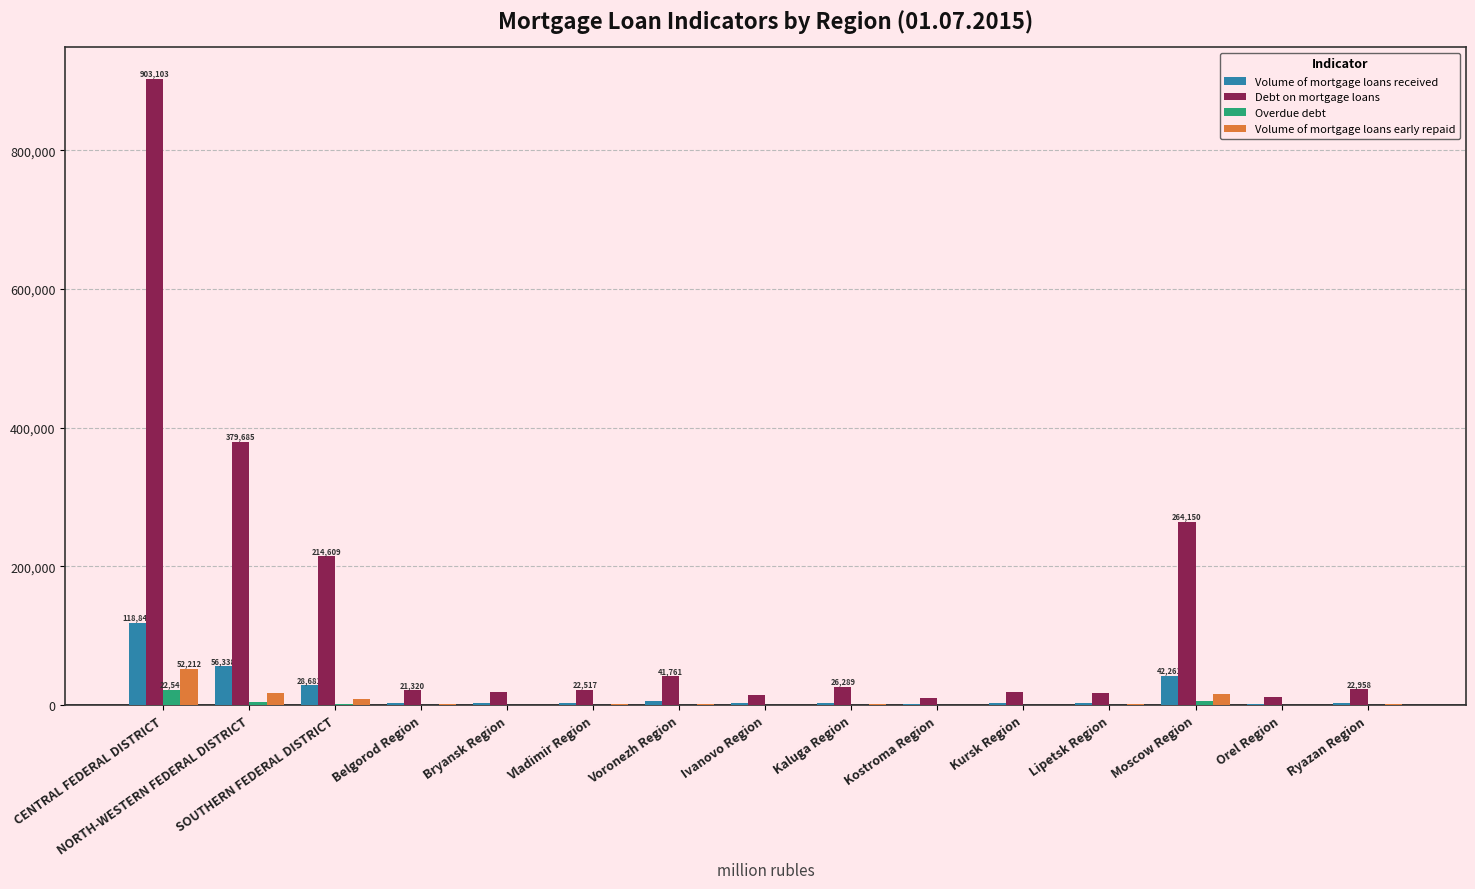

What is the maximum value shown in the chart?

903103